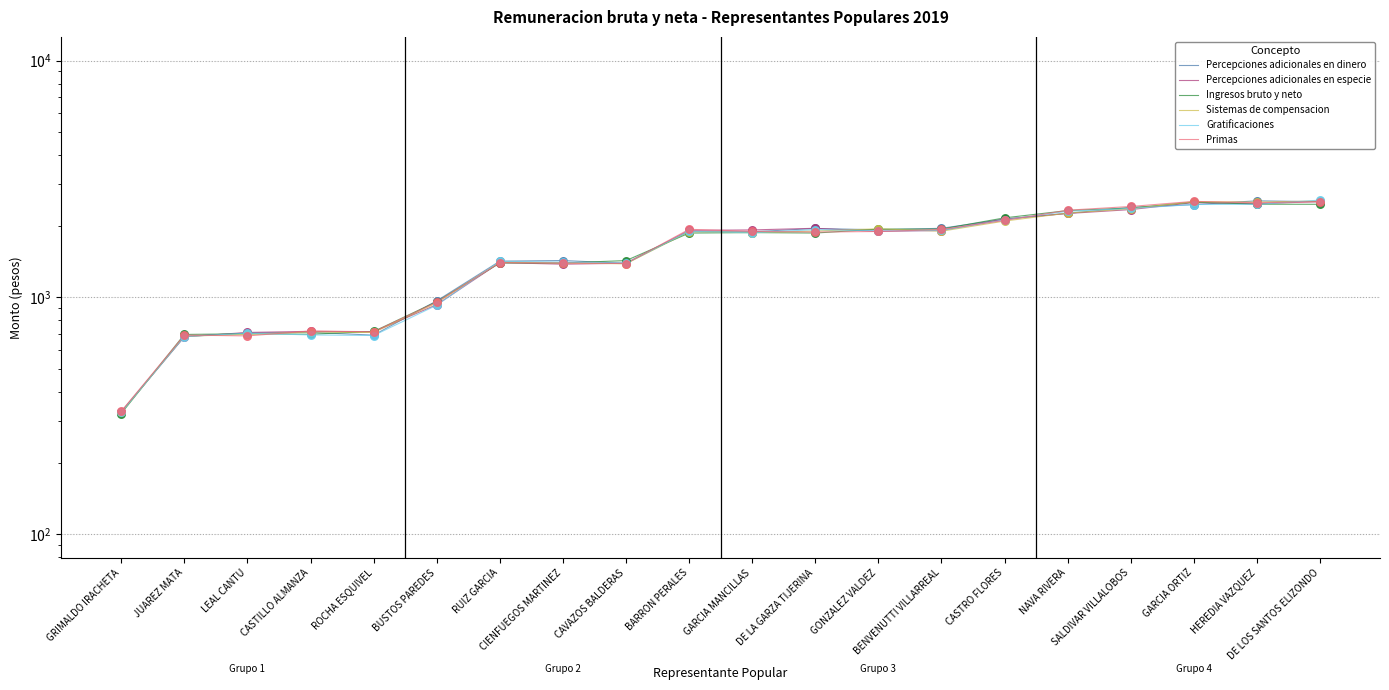

At which category is the sum across all series the highest?

DE LOS SANTOS ELIZONDO